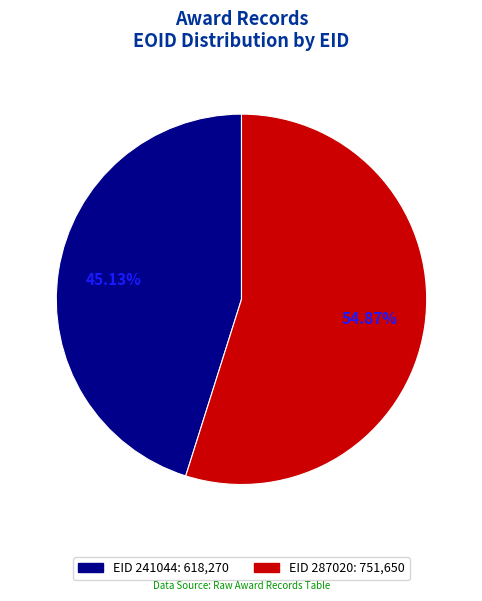

Is there any slice that represents more than half of the pie?

Yes